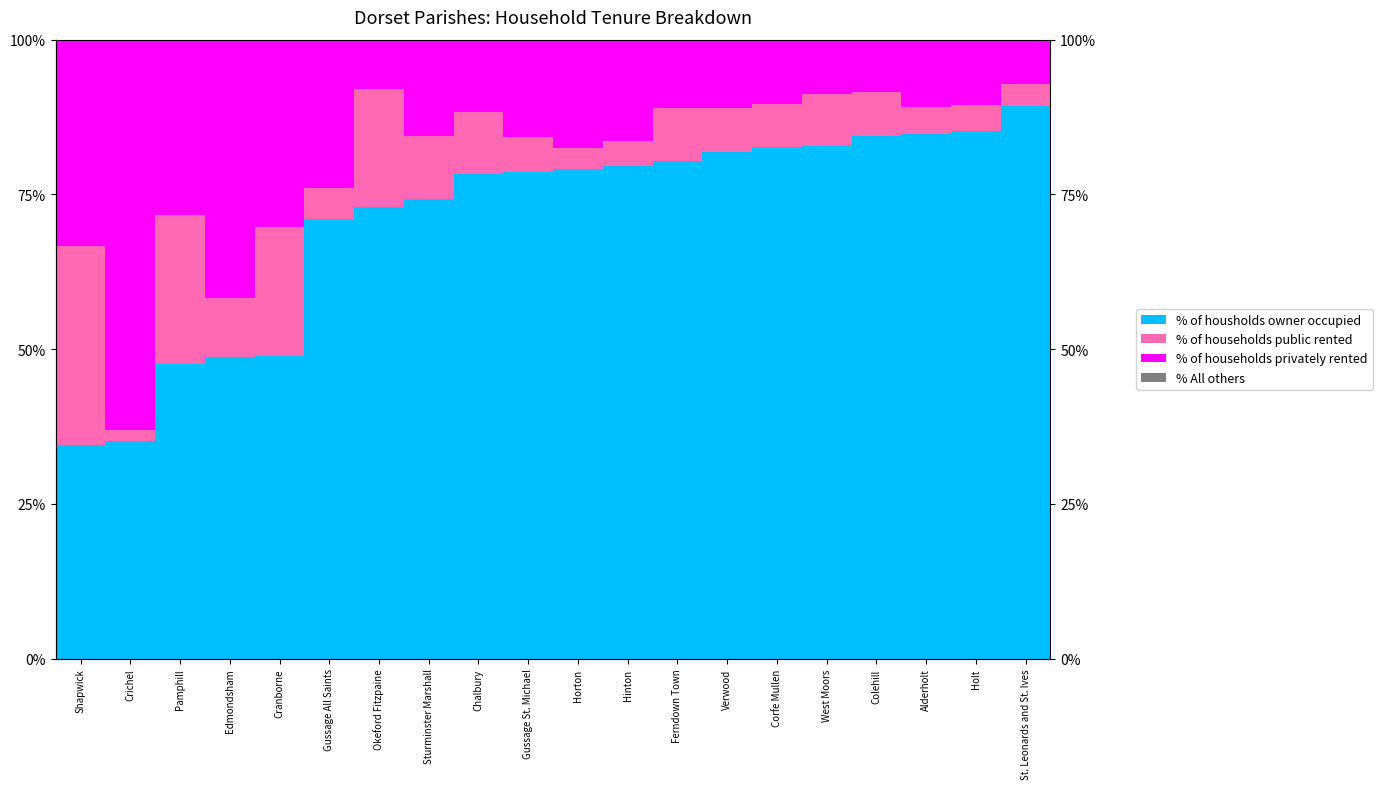

Is it true that % of households privately rented equals 24.0 at Gussage All Saints?

True